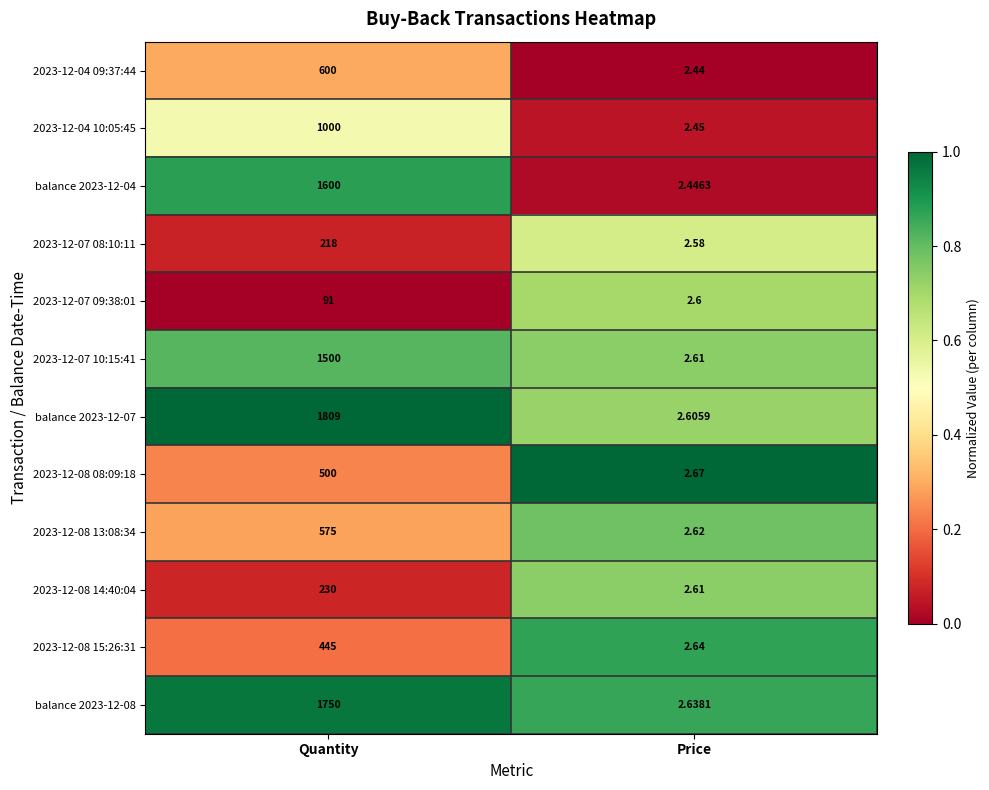

List the labels in order of 2023-12-07 08:10:11 value, largest first.

Quantity, Price